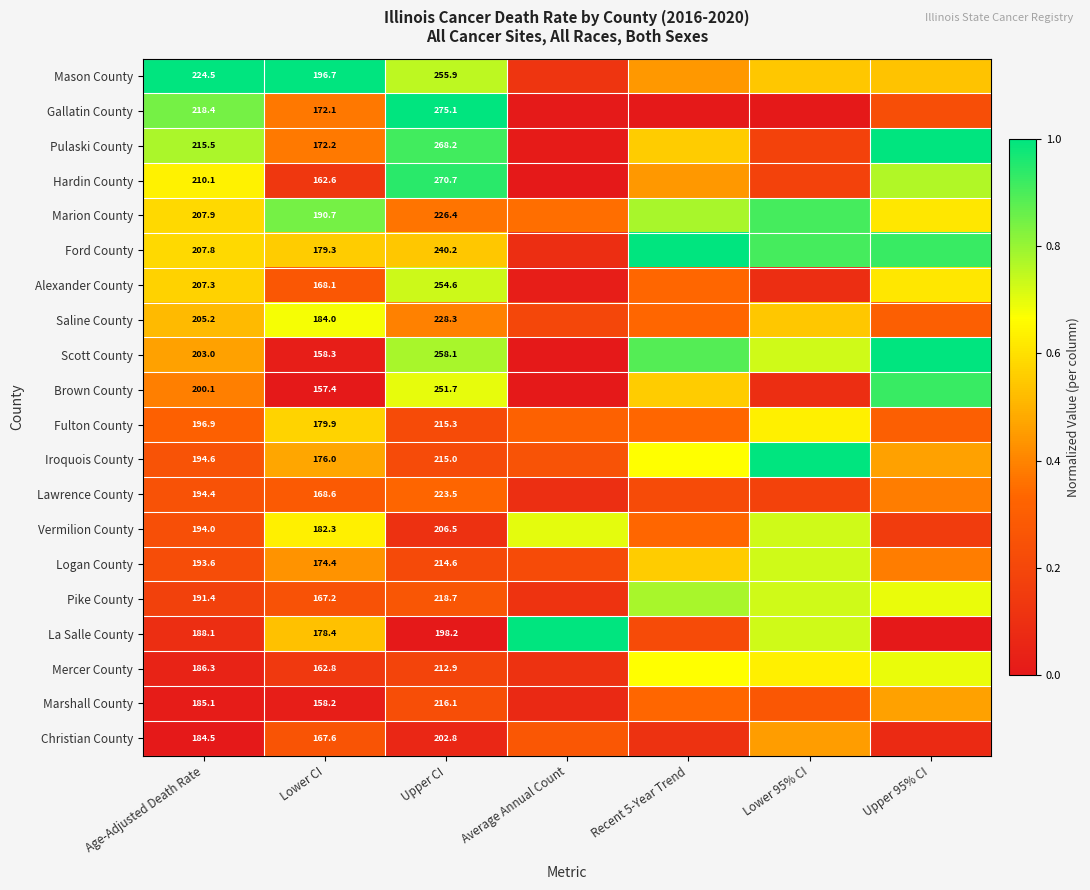

At Lower CI, list the series in order from largest to smallest.

Mason County, Marion County, Saline County, Vermilion County, Fulton County, Ford County, La Salle County, Iroquois County, Logan County, Pulaski County, Gallatin County, Lawrence County, Alexander County, Christian County, Pike County, Mercer County, Hardin County, Scott County, Marshall County, Brown County